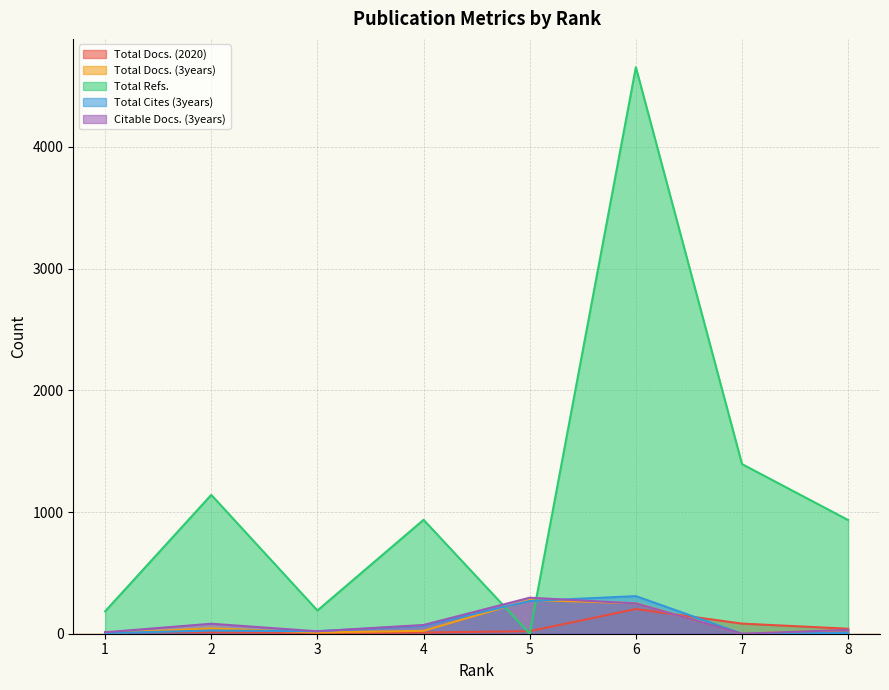

What is the highest value of the Total Refs. series?

4655